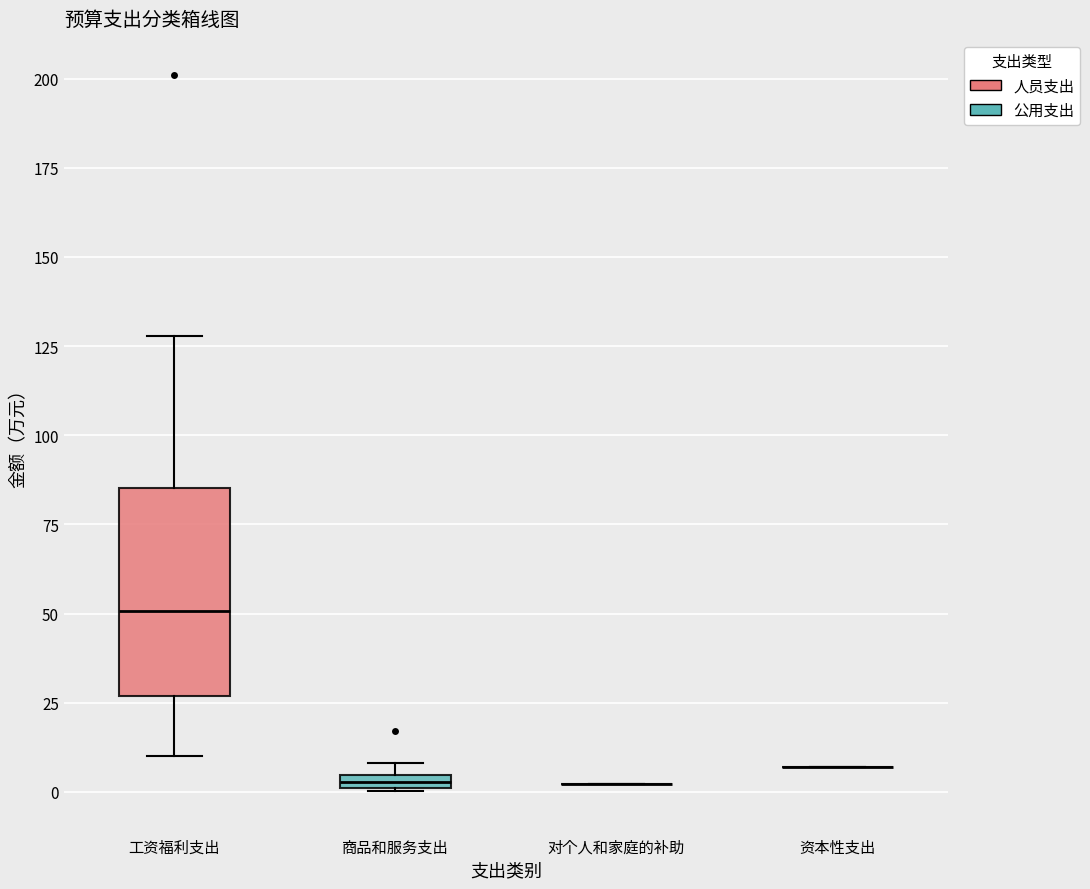

Comparing the boxes themselves (not the whiskers), which one is the tallest?

工资福利支出